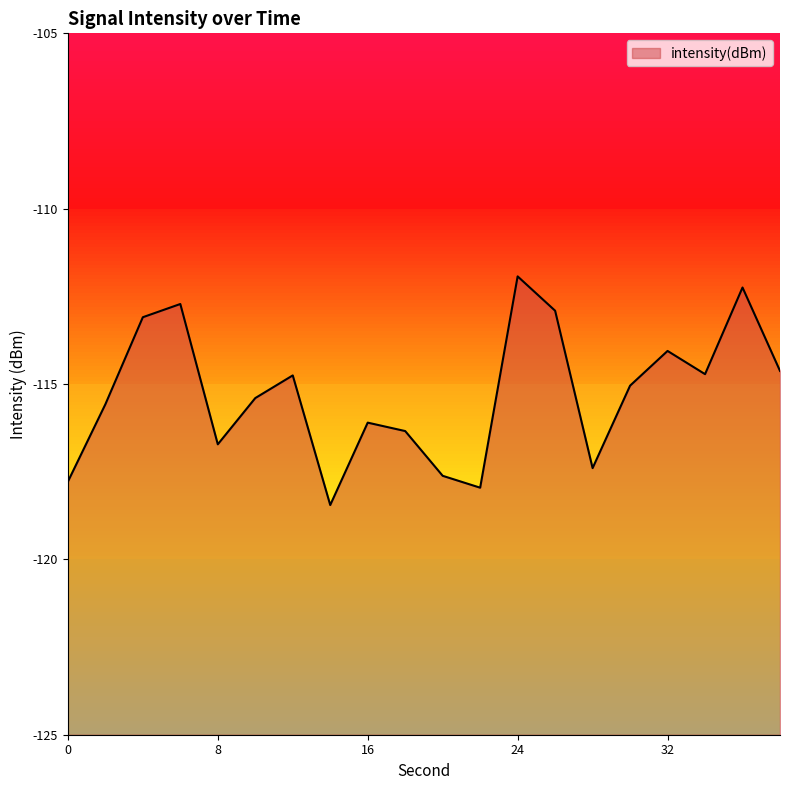

Where is the first local maximum?

6